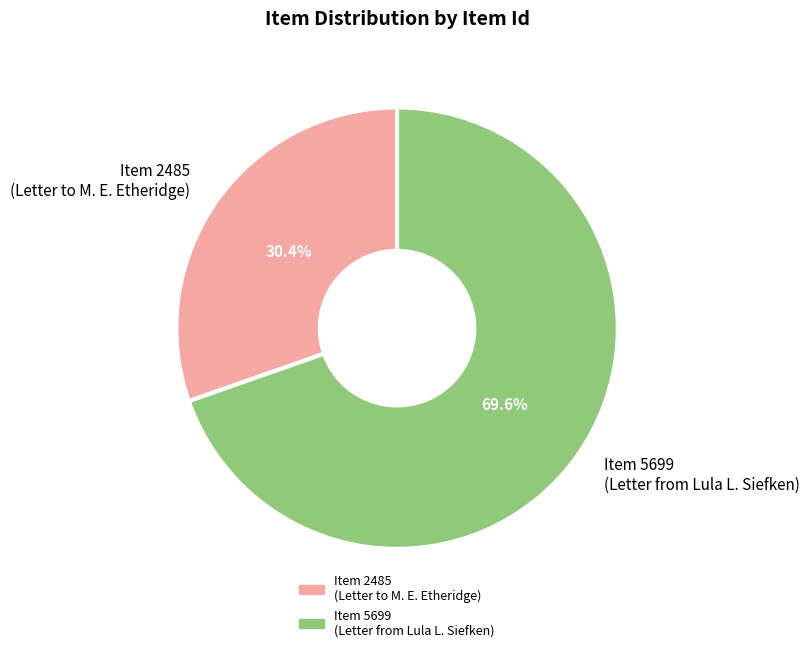

Rank the categories by value from lowest to highest.

Item 2485 (Letter to M. E. Etheridge), Item 5699 (Letter from Lula L. Siefken)